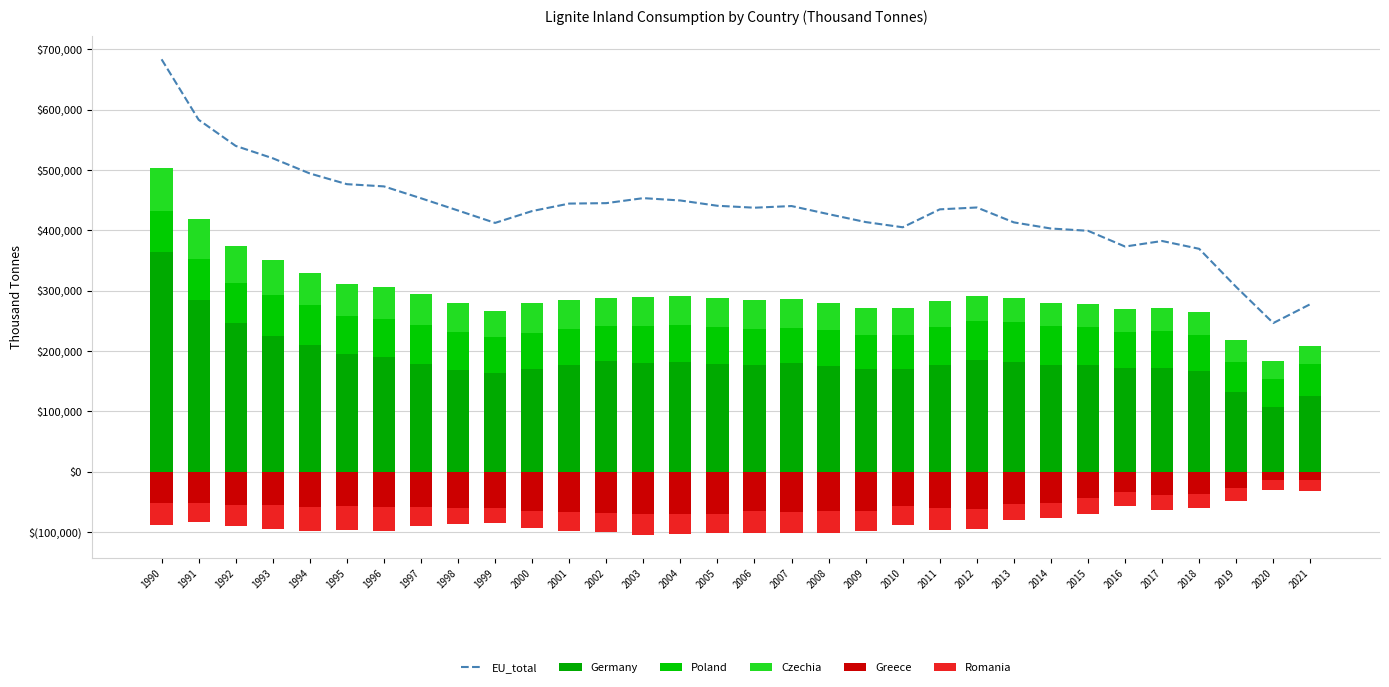

What is the value of the Germany bar at the 4th from the left?

225477